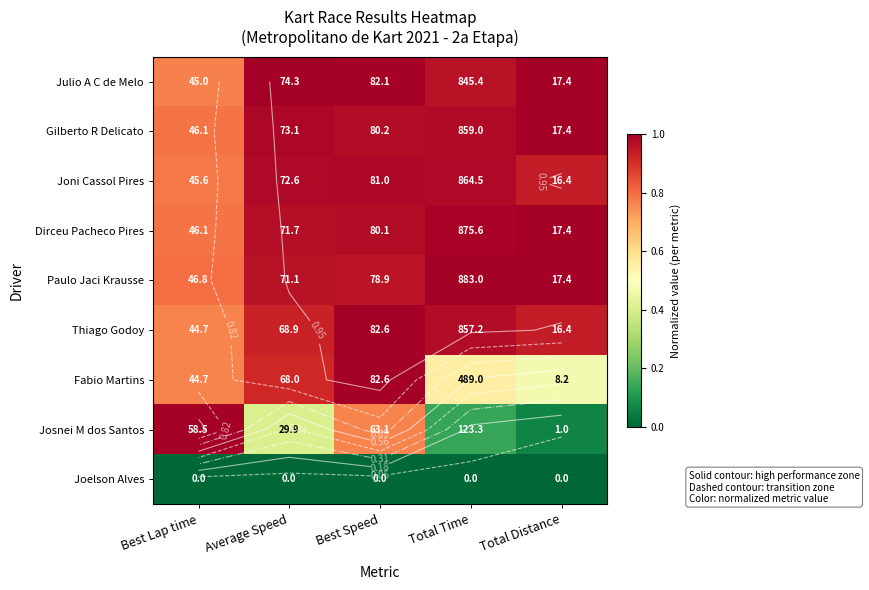

At how many categories does at least one series exceed 0?

5